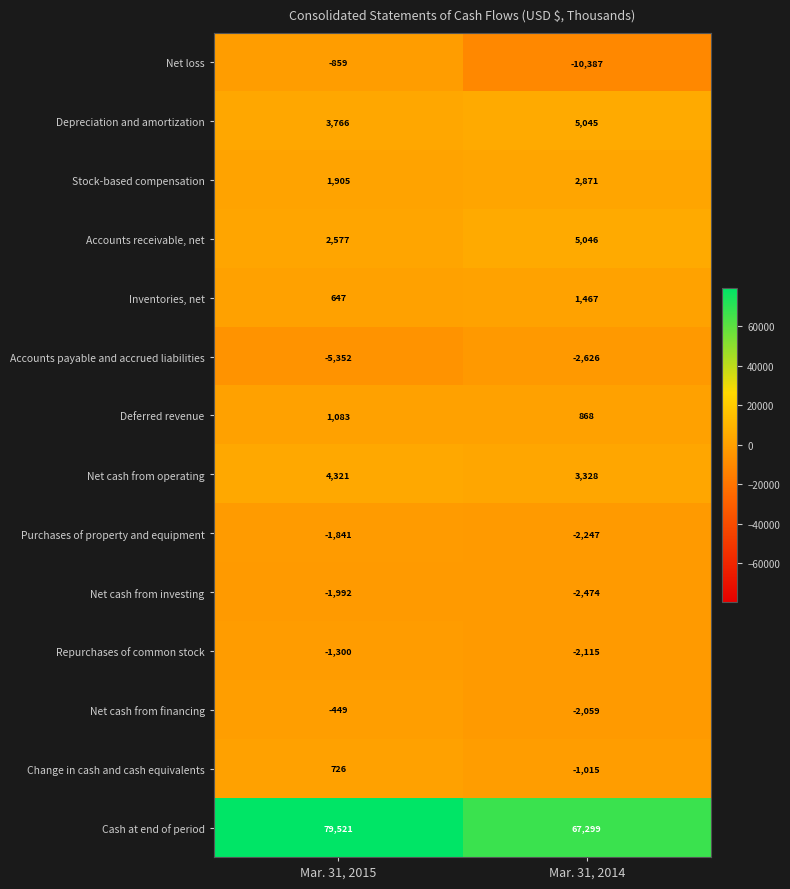

Which label corresponds to the smallest value in the chart?

Mar. 31, 2014